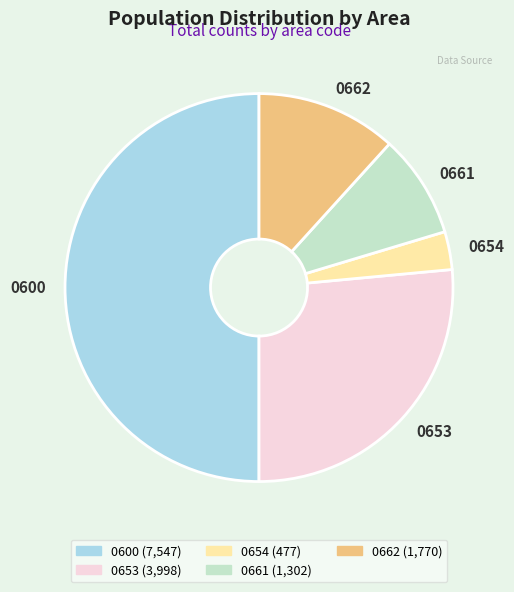

Which category has the smallest portion of the pie?

0654